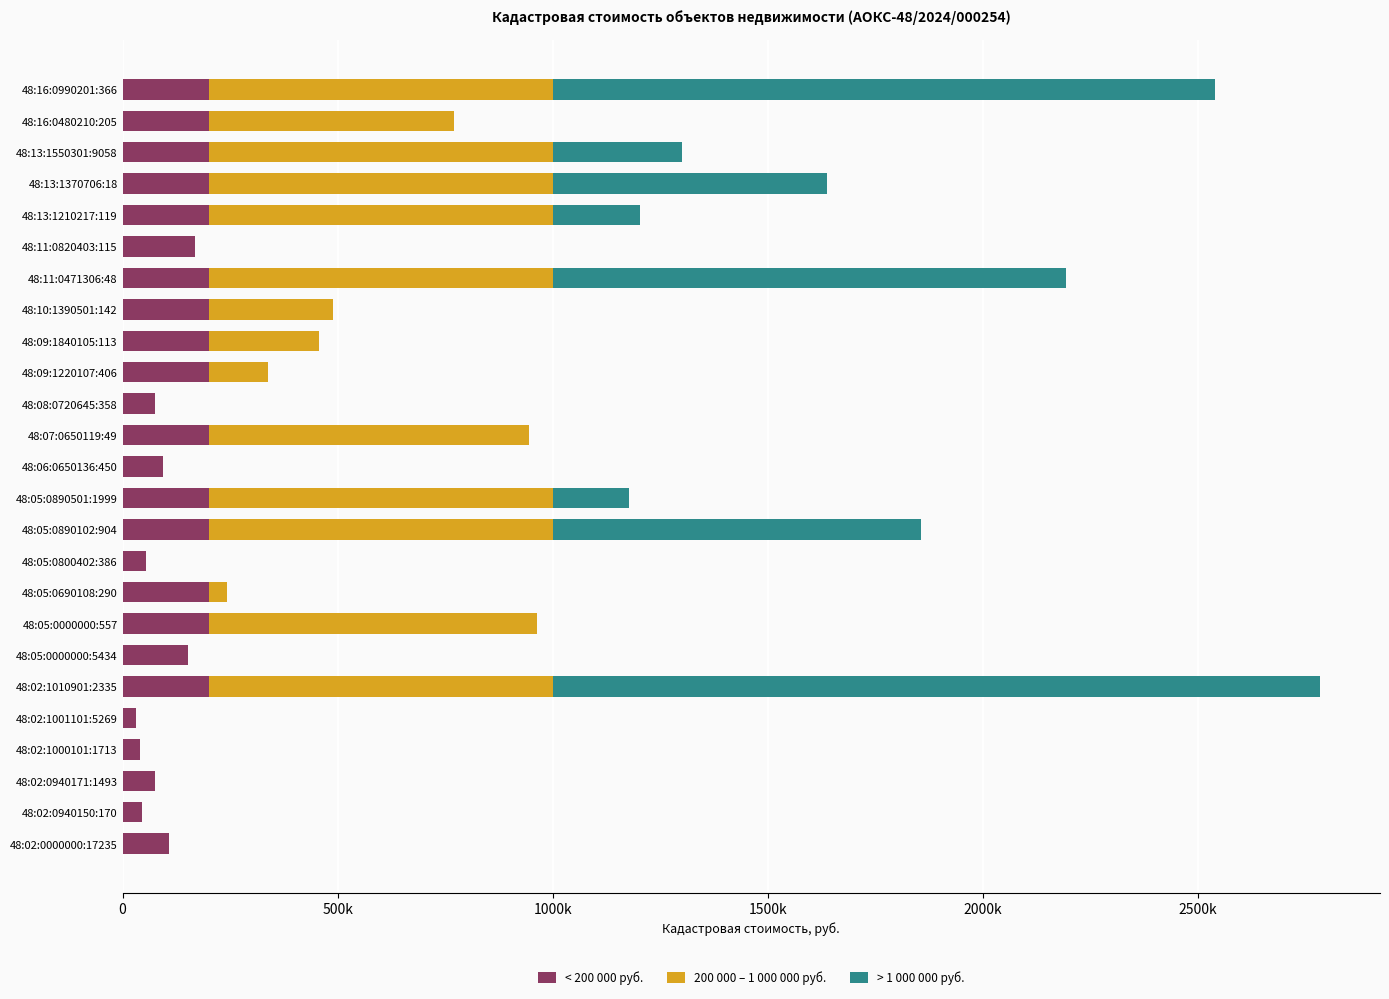

What are all the series names shown in the legend?

< 200 000 руб., 200 000 – 1 000 000 руб., > 1 000 000 руб.